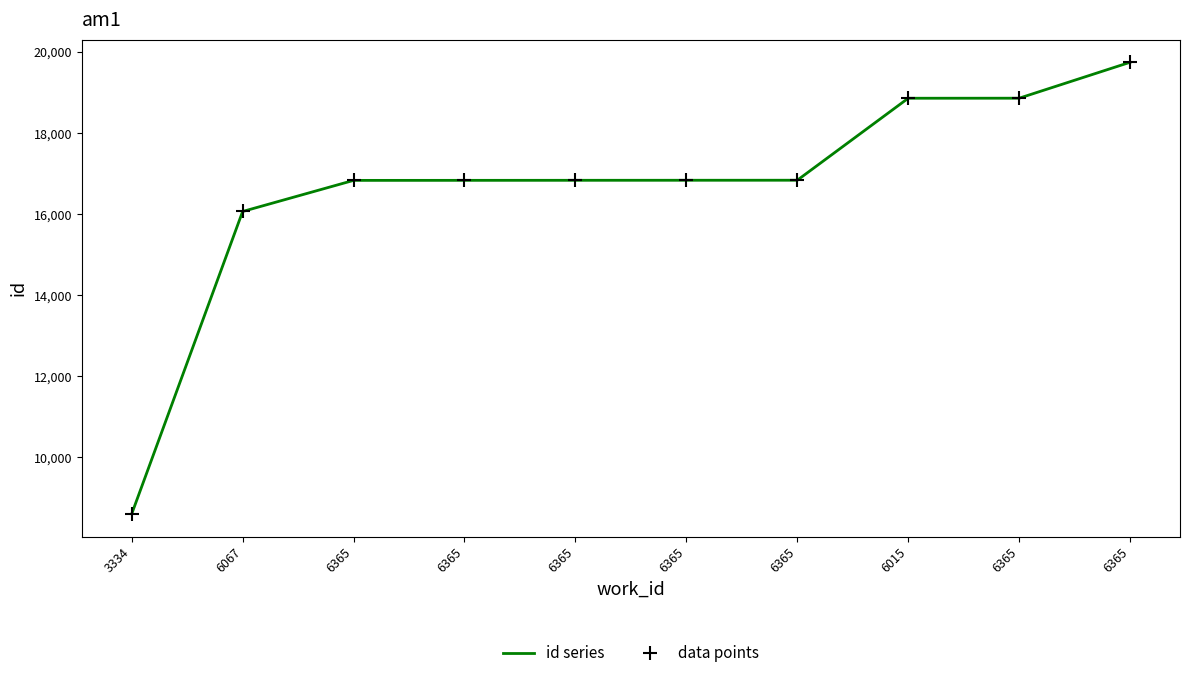

Which label corresponds to the smallest value in the chart?

3334